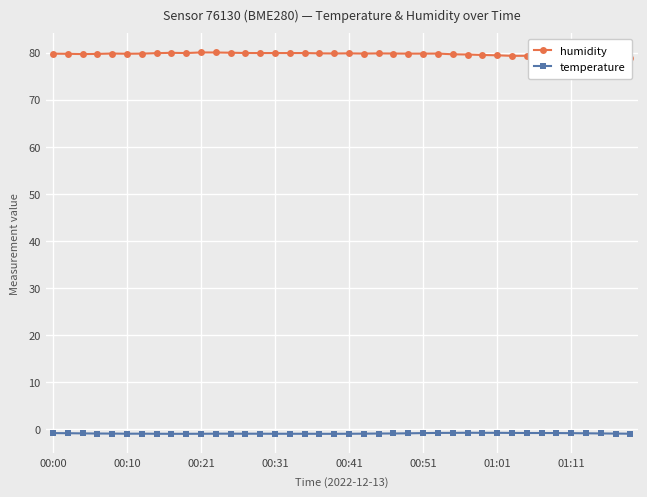

Is it true that temperature equals -0.9 at 00:21?

True